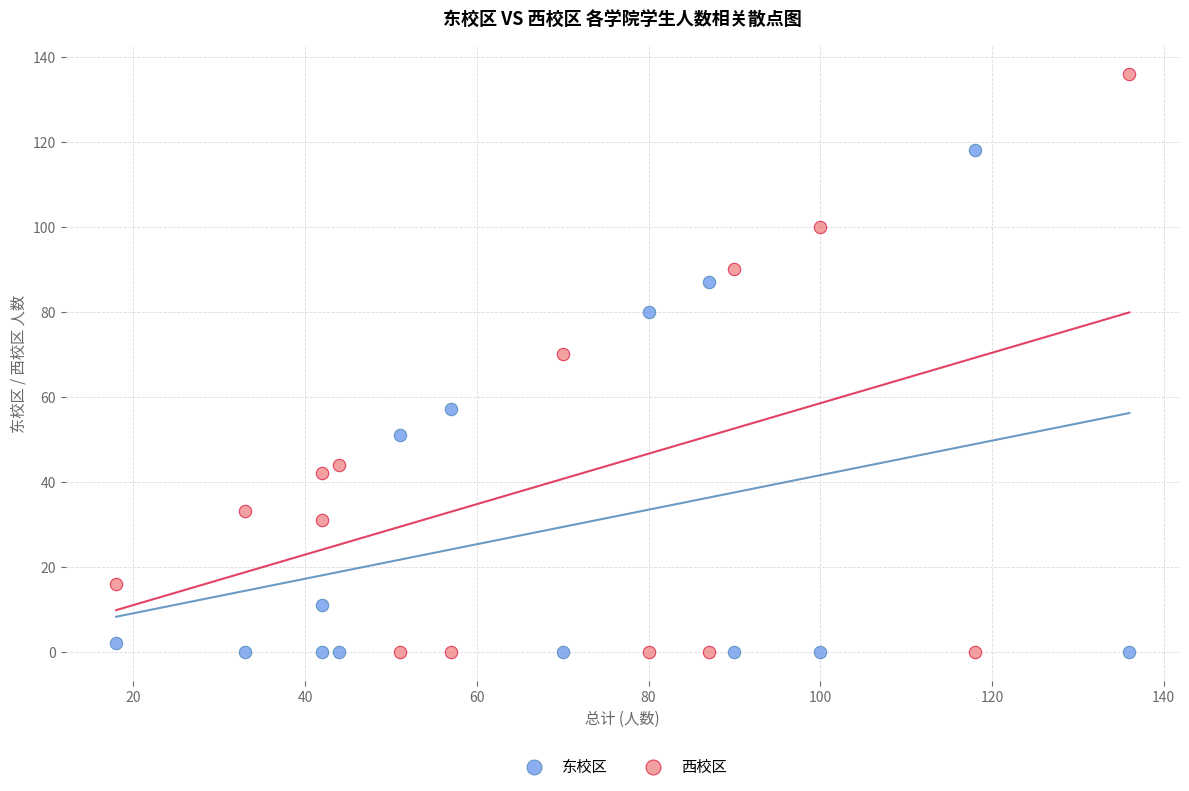

Across all data points, what is the range of X values (max minus min)?

118